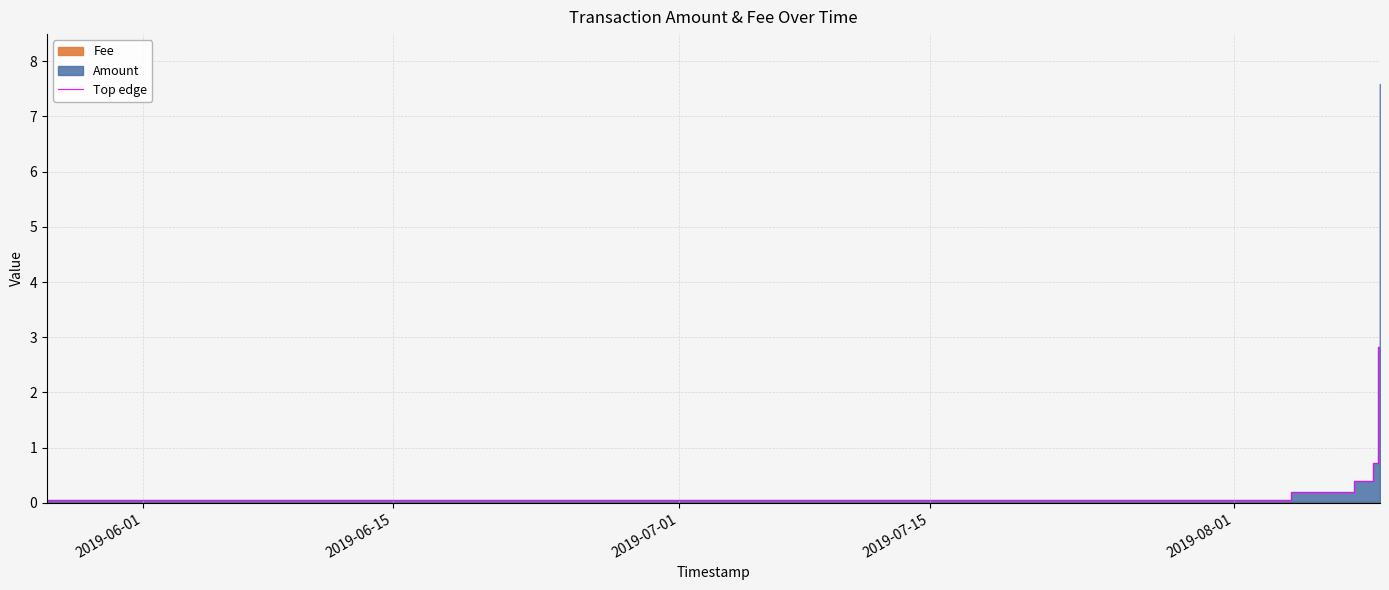

Reading left to right, transcribe all the data shown in this chart.

0.1	0.2	0.4	0.7	2.8	3.4	7.6